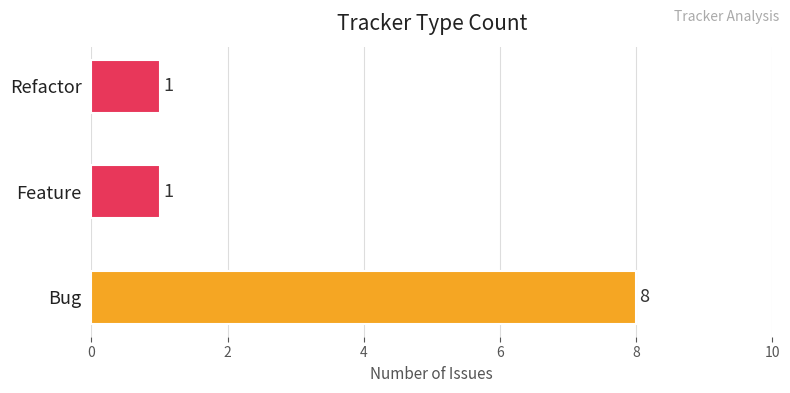

At which category does the chart reach its peak across all series?

Bug